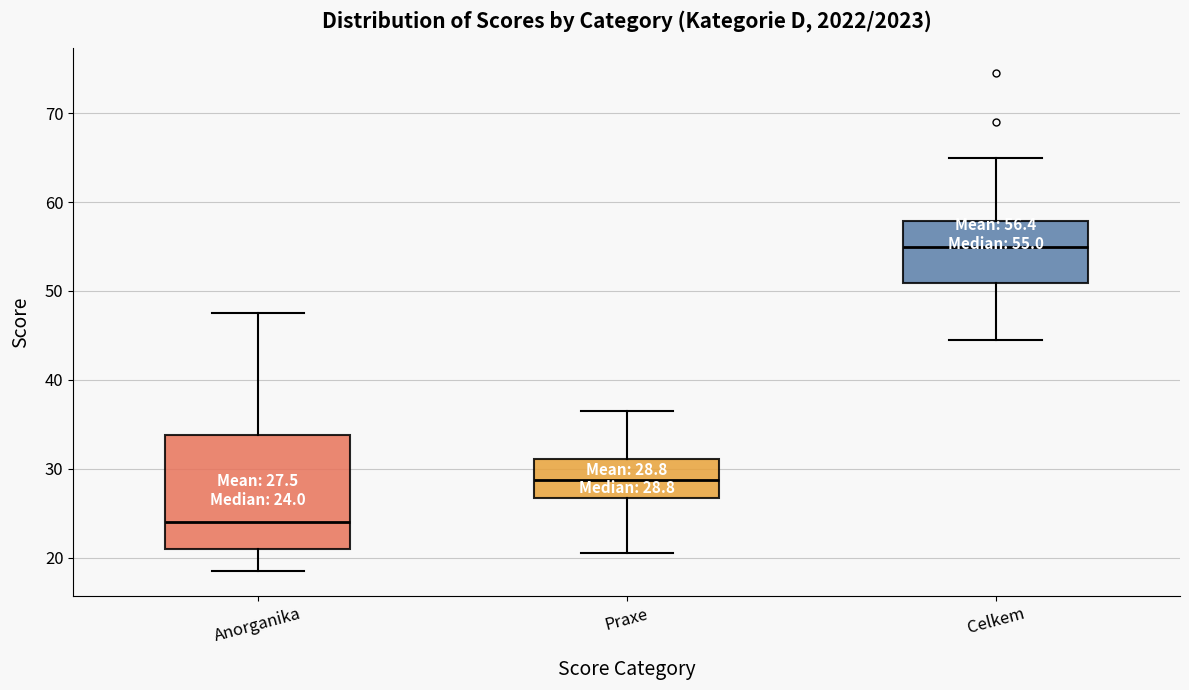

Which box's median line is the highest?

Celkem